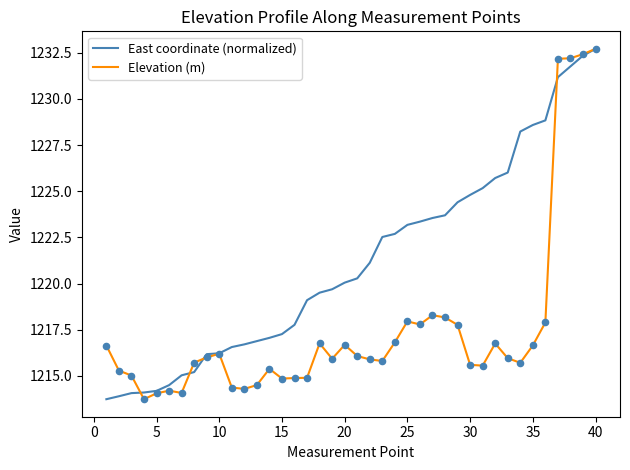

Which series has the largest total across all categories?

East coordinate (normalized)